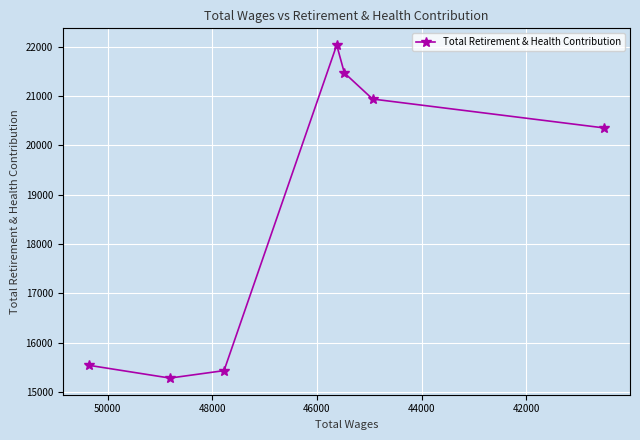

The chart shows a value of 3881 at 44000. True or false?

False